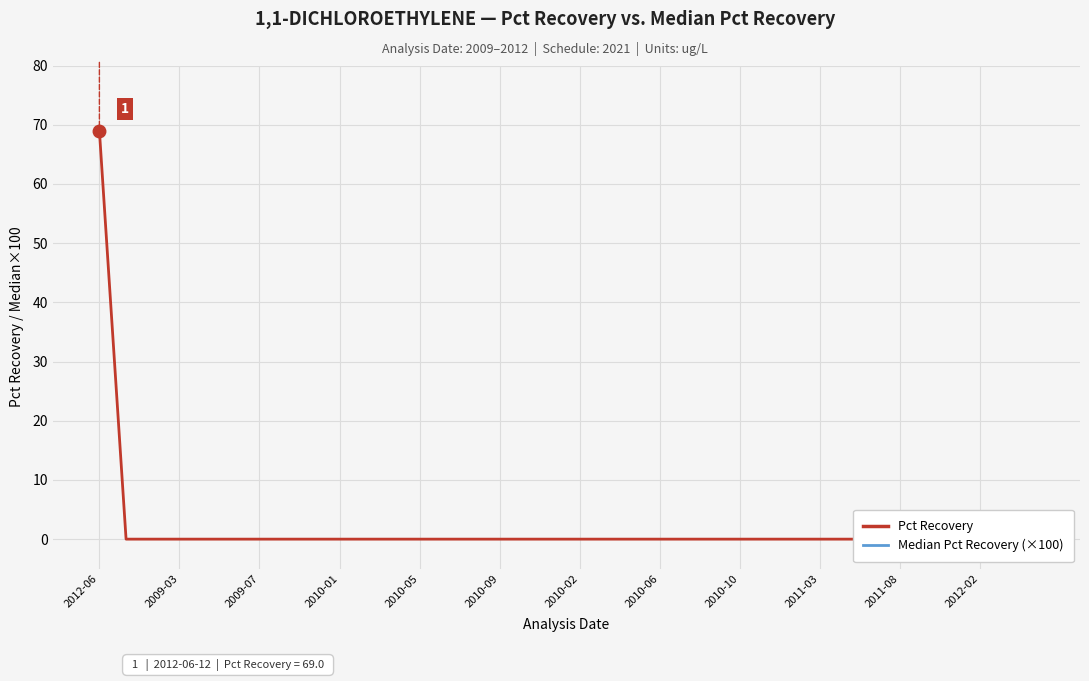

List the series in order of their peak value, highest first.

Median Pct Recovery (×100), Pct Recovery